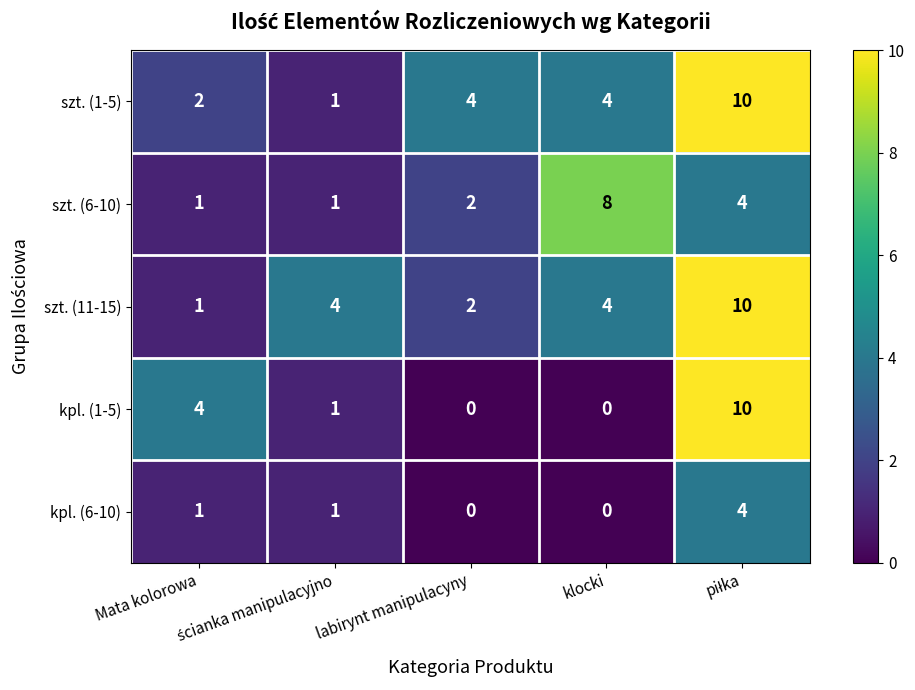

How many data points in szt. (11-15) are less than 4?

2